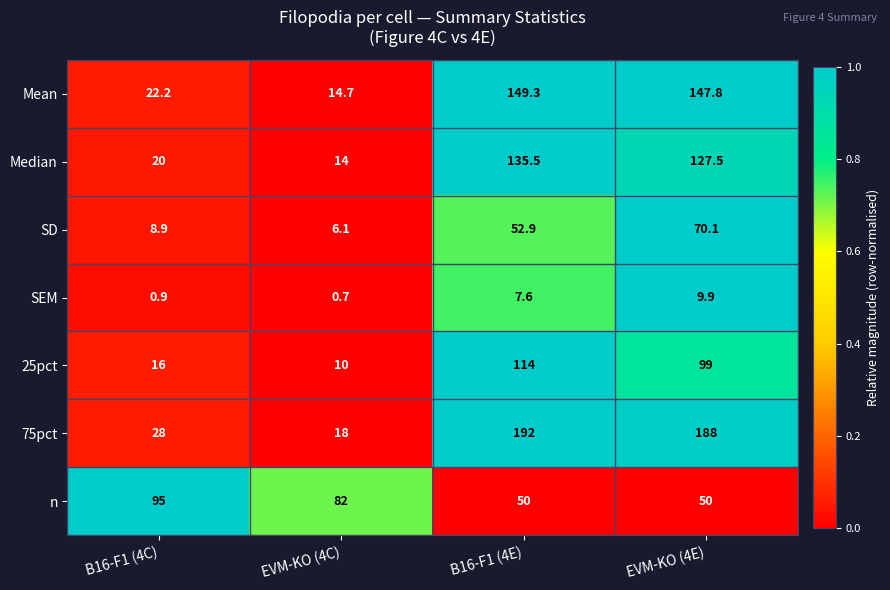

Reading right to left, list all the values displayed in this chart.

Mean: 147.8	149.3	14.7	22.2
Median: 127.5	135.5	14.0	20.0
SD: 70.1	52.9	6.1	8.9
SEM: 9.9	7.6	0.7	0.9
25pct: 99.0	114.0	10.0	16.0
75pct: 188.0	192.0	18.0	28.0
n: 50.0	50.0	82.0	95.0